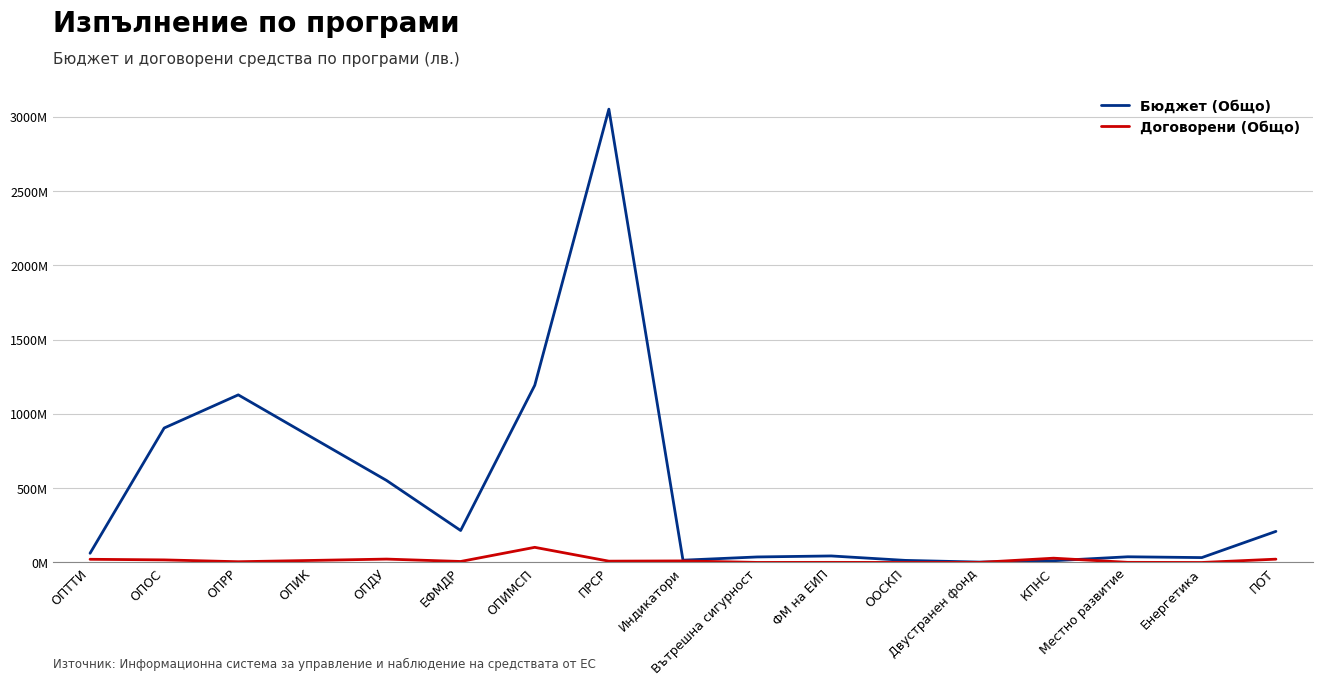

What is the label of the 9th point from the right?

Индикатори